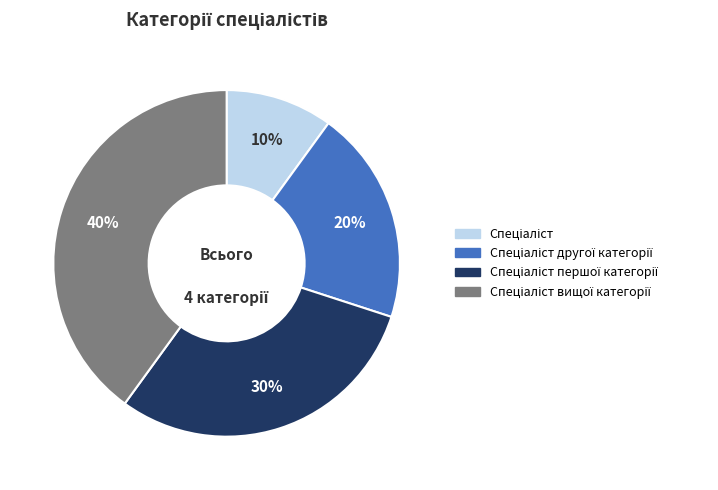

Count the number of slices in the pie.

4